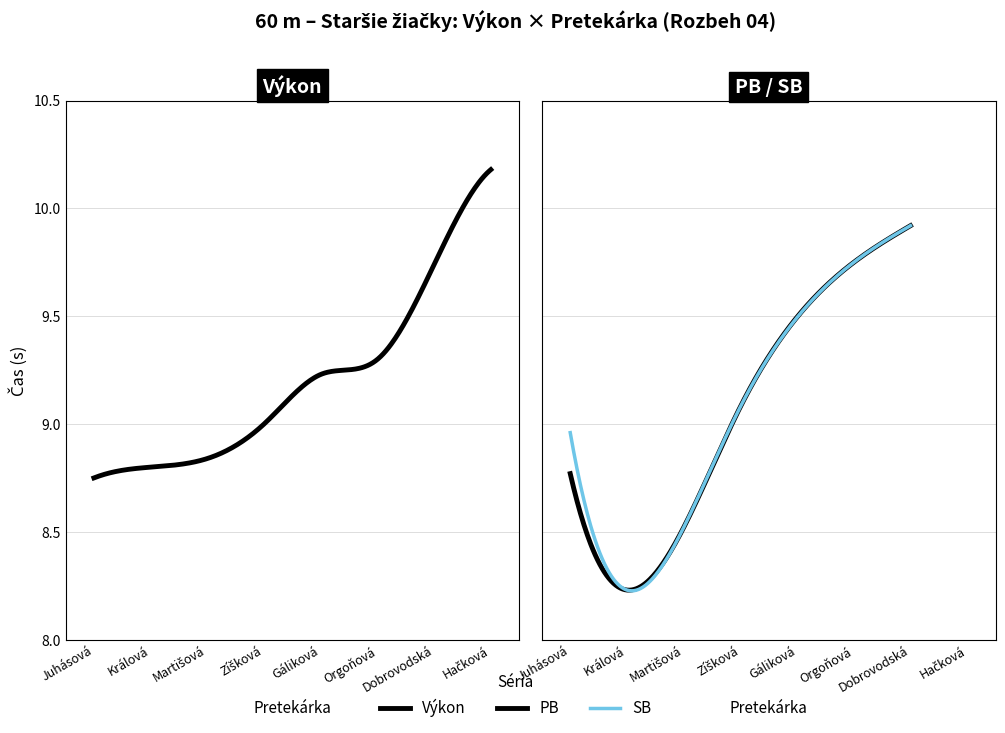

True or false: there are more than 2 points higher than both neighbors.

False